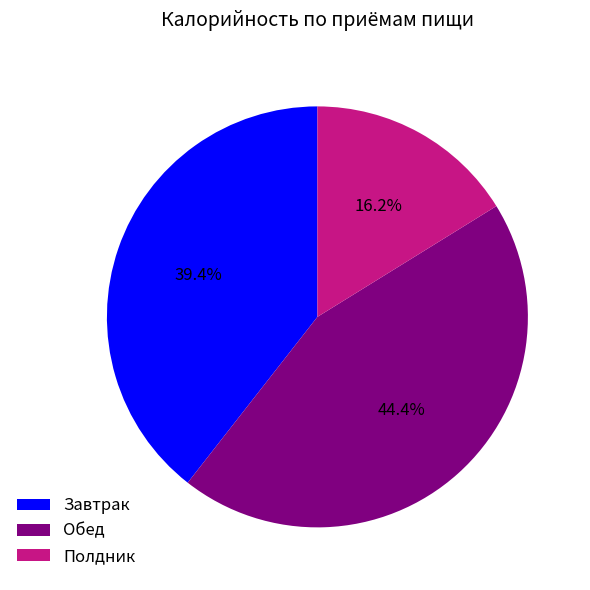

To the nearest percent, what is the difference between the Обед and Полдник slice percentages?

28%